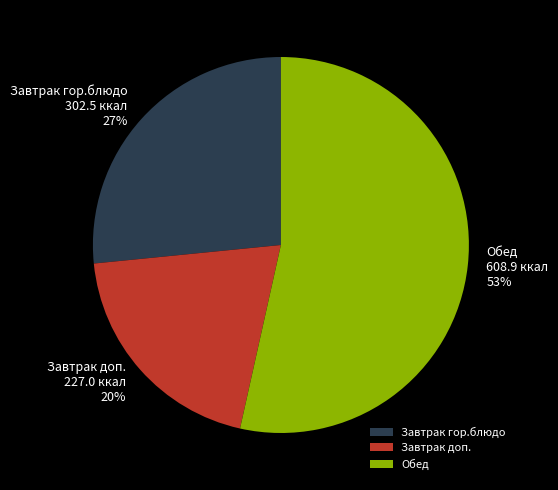

Is it true that Обед is 42% of the pie?

False